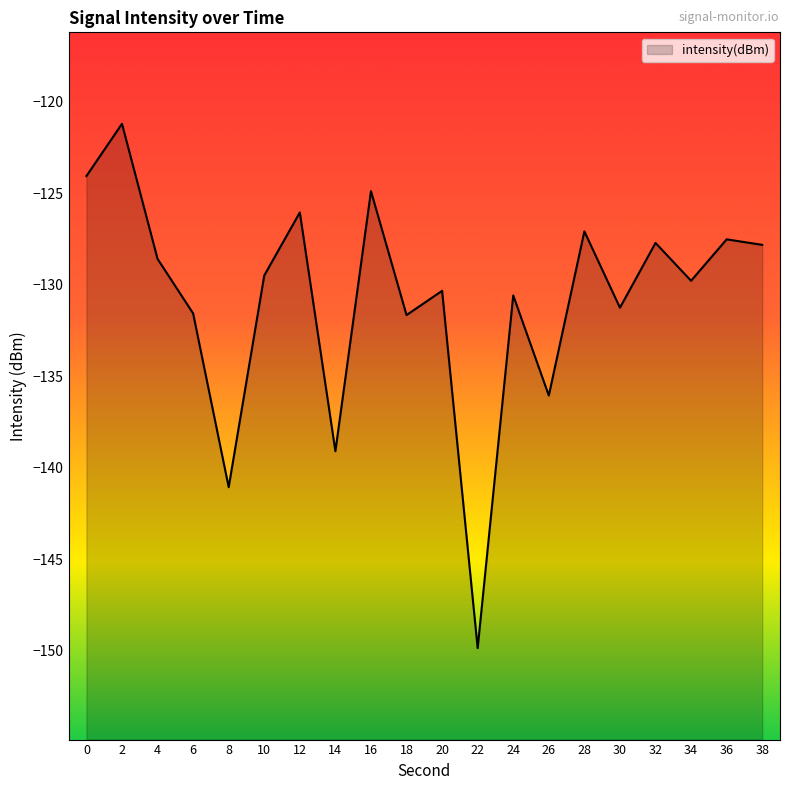

Read the value at 14.

-139.1